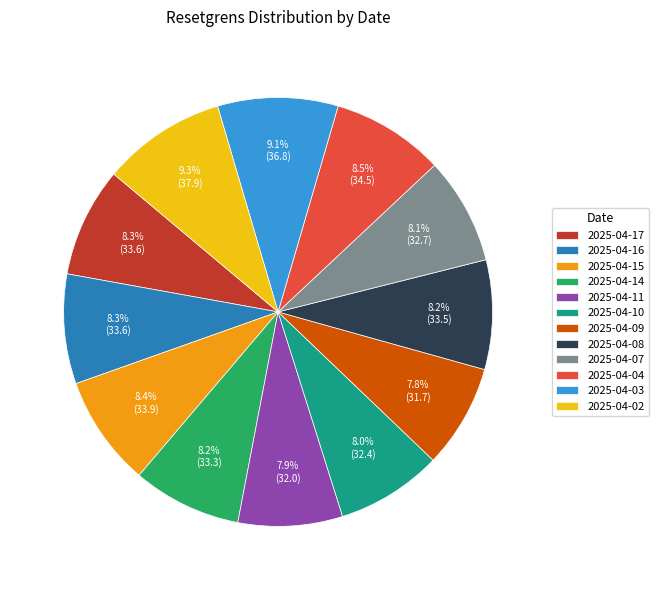

Is the sum of 2025-04-14 and 2025-04-09 greater than half?

No